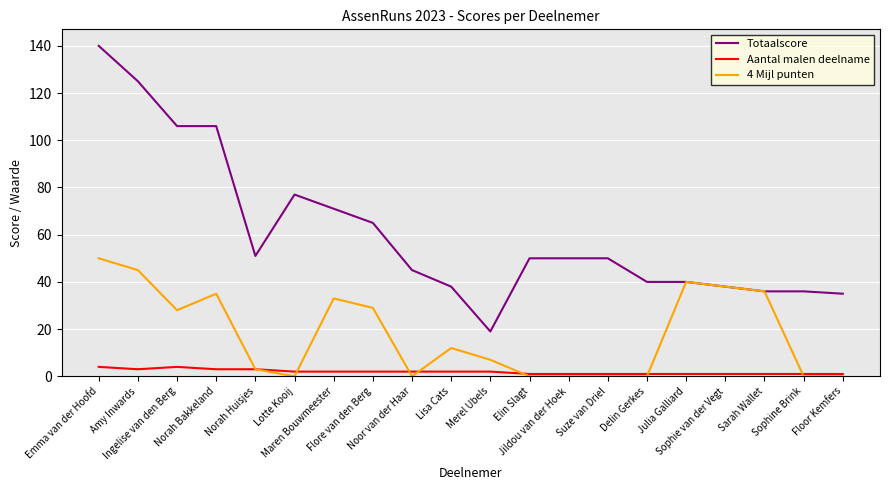

Is the value of Aantal malen deelname at Merel Ubels greater than the value of 4 Mijl punten at Elin Slagt?

Yes